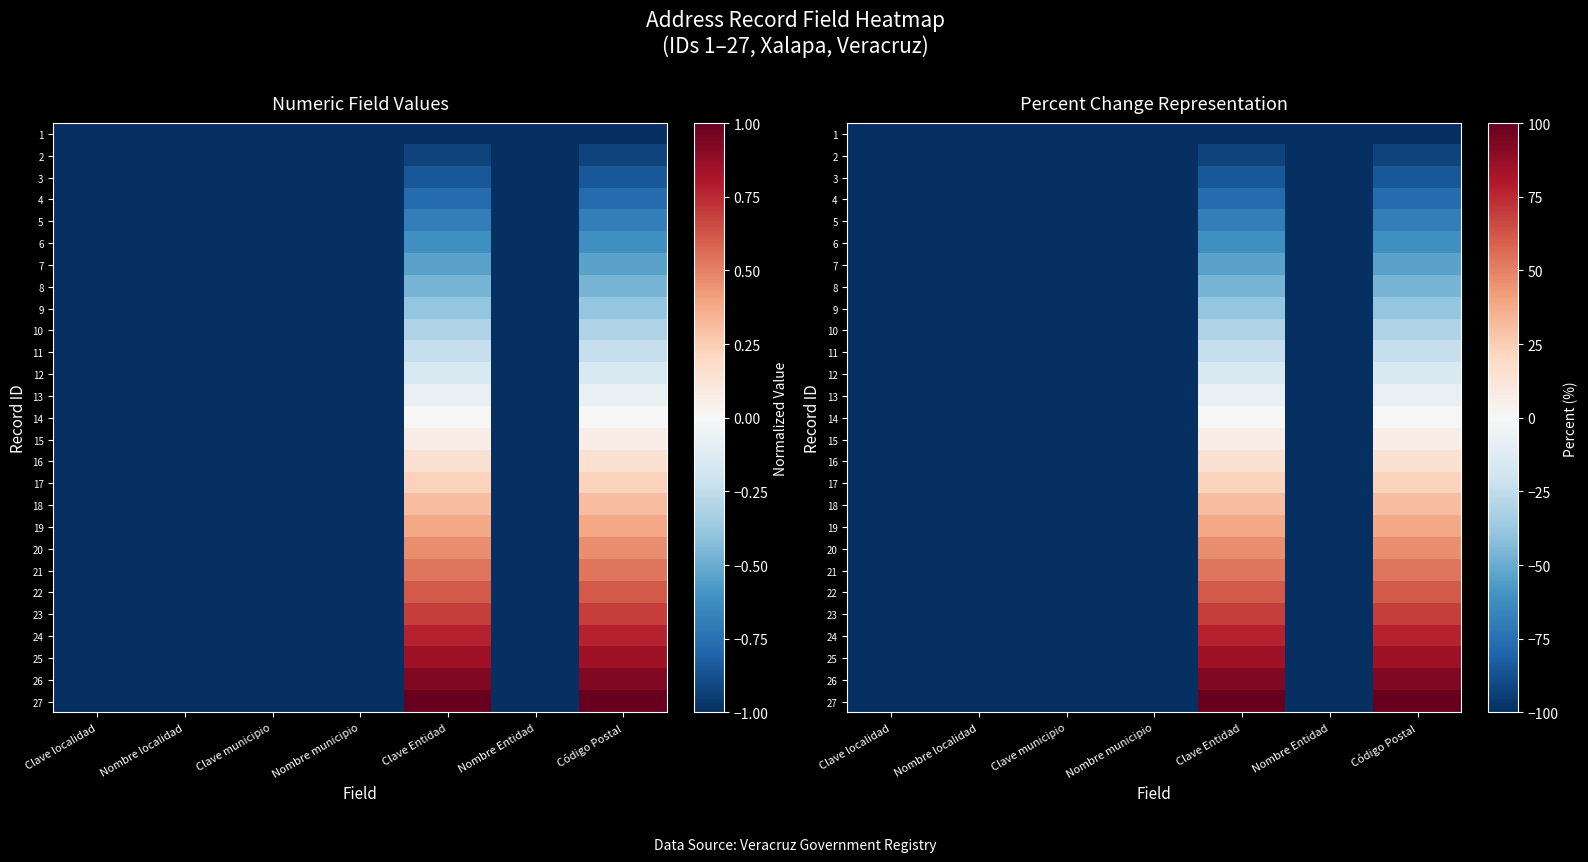

Is it true that 12 equals -20.6 at Código Postal?

False